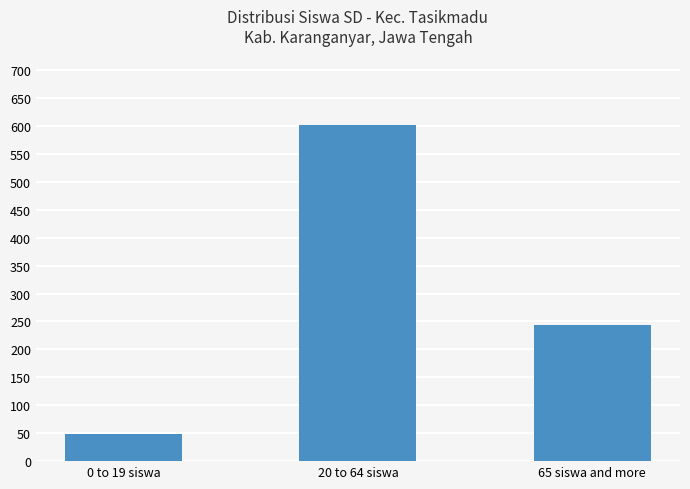

What position from the left is 0 to 19 siswa?

1